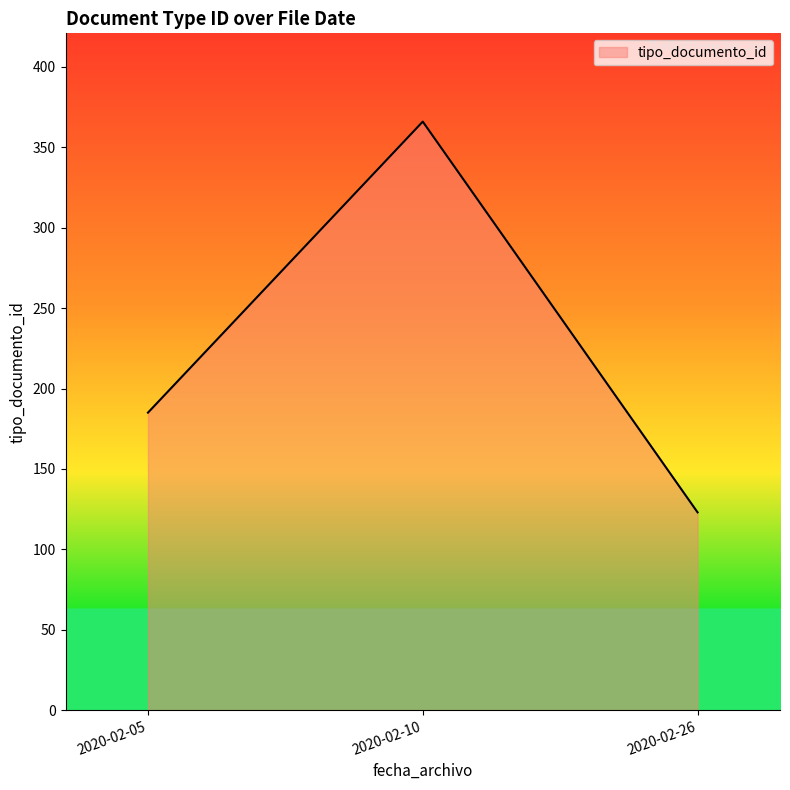

The value at 2020-02-26 is 204. True or false?

False